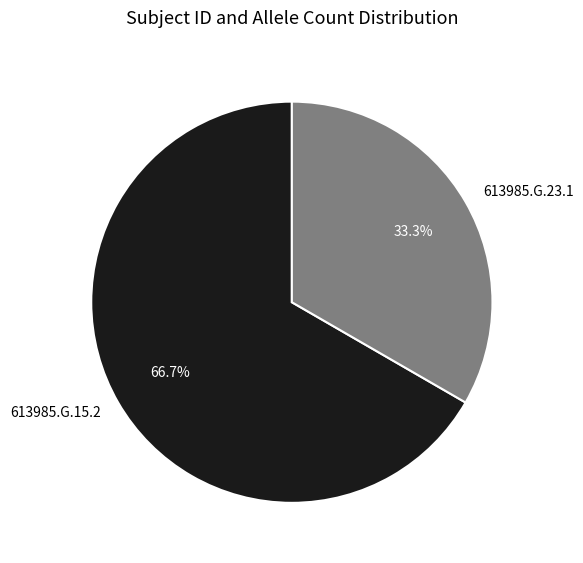

What is the total percentage of 613985.G.23.1 and 613985.G.15.2?

100.0%